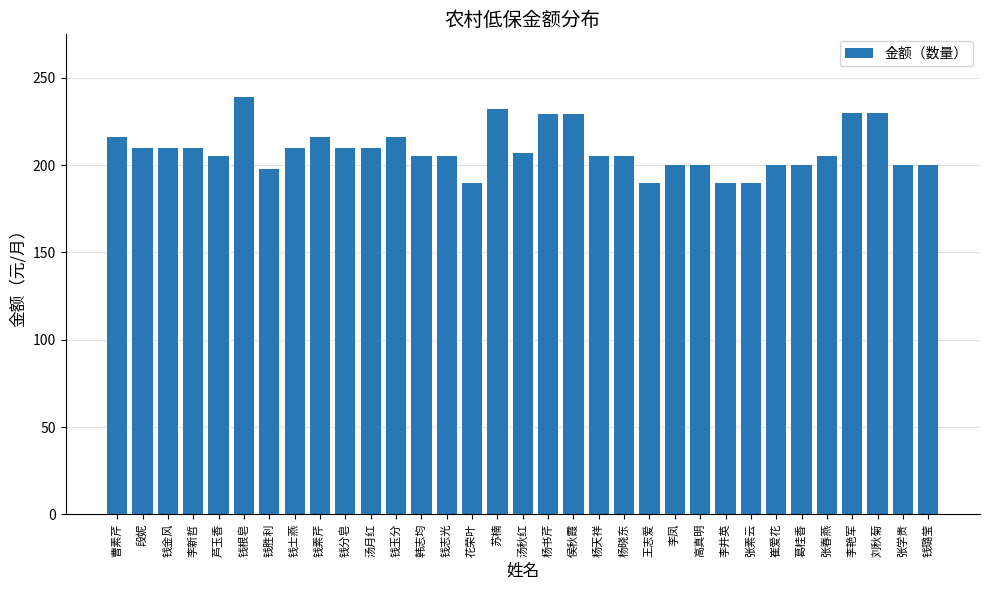

What value does the data have at 崔爱花, to the nearest 10?

200